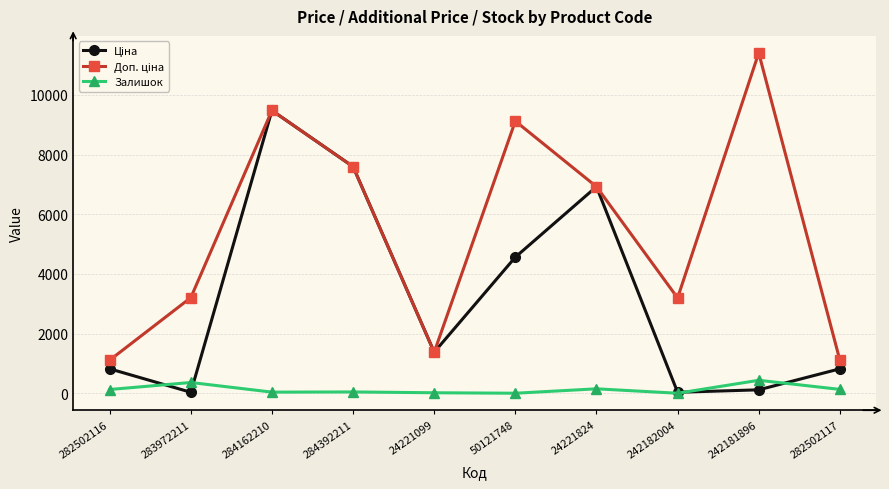

Which label corresponds to the largest value in the chart?

242181896